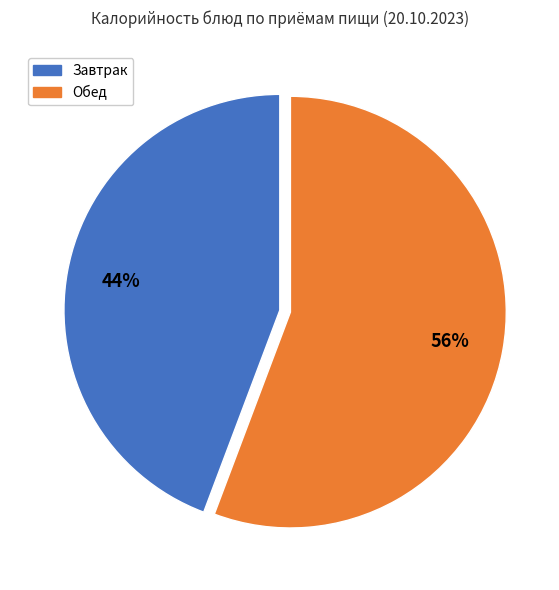

Count the number of slices in the pie.

2